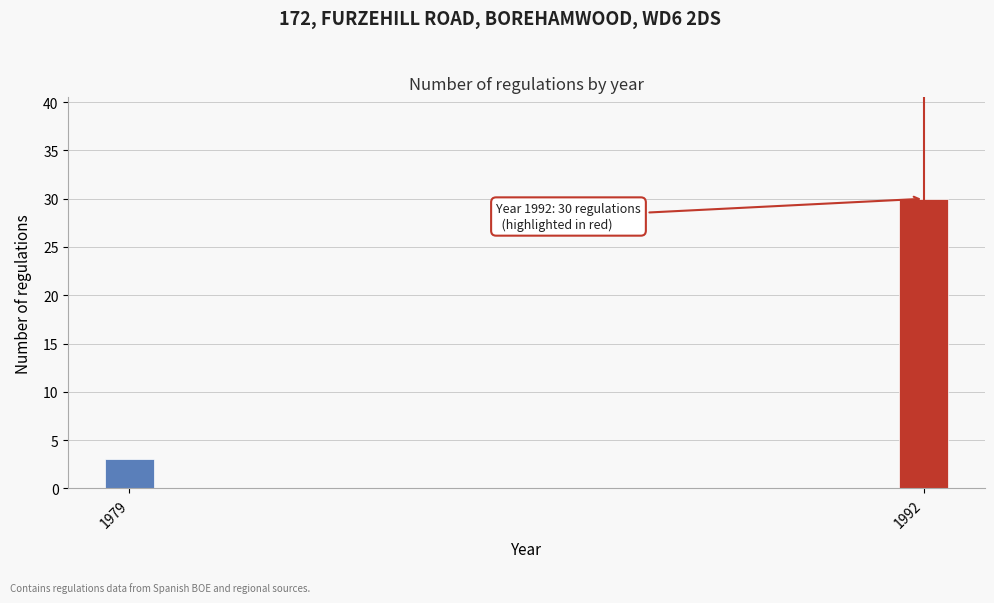

Reading left to right, what are all the values shown in this chart?

3	30